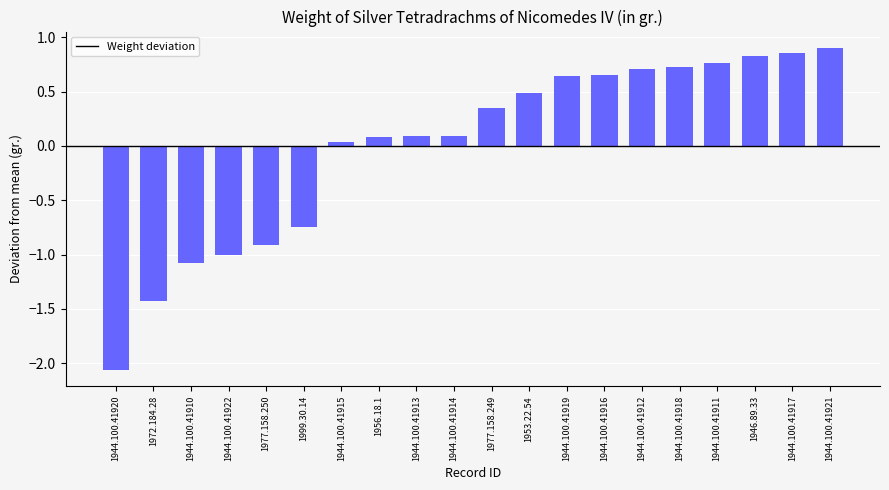

At which label does the data first exceed 0?

1944.100.41915